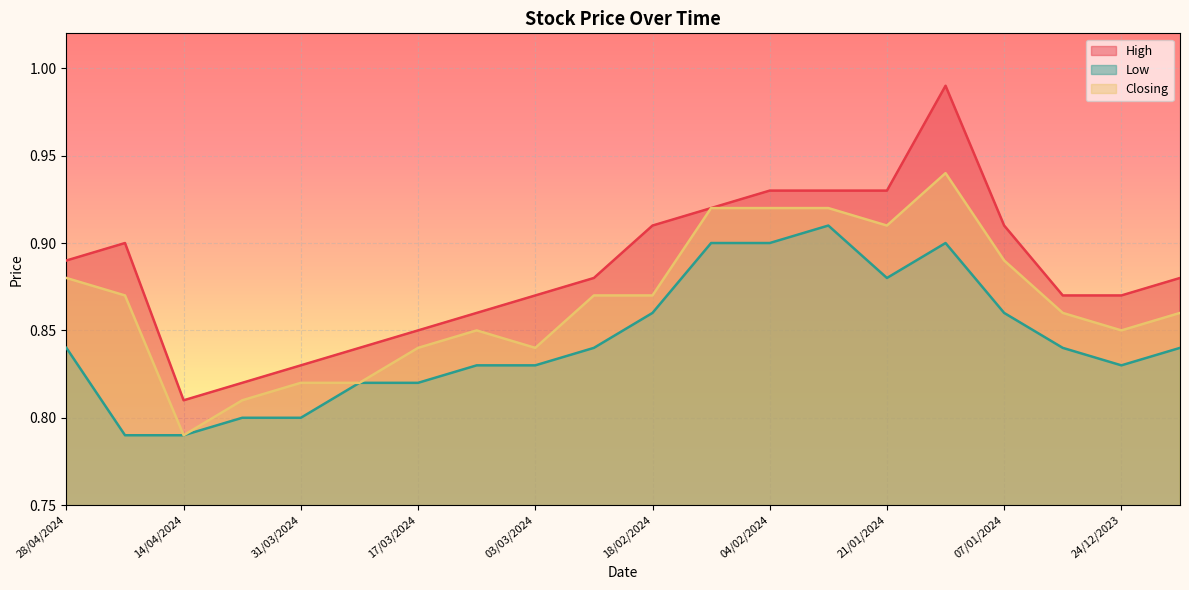

What is the sum of the High values at 14/01/2024 and 07/01/2024?

1.9